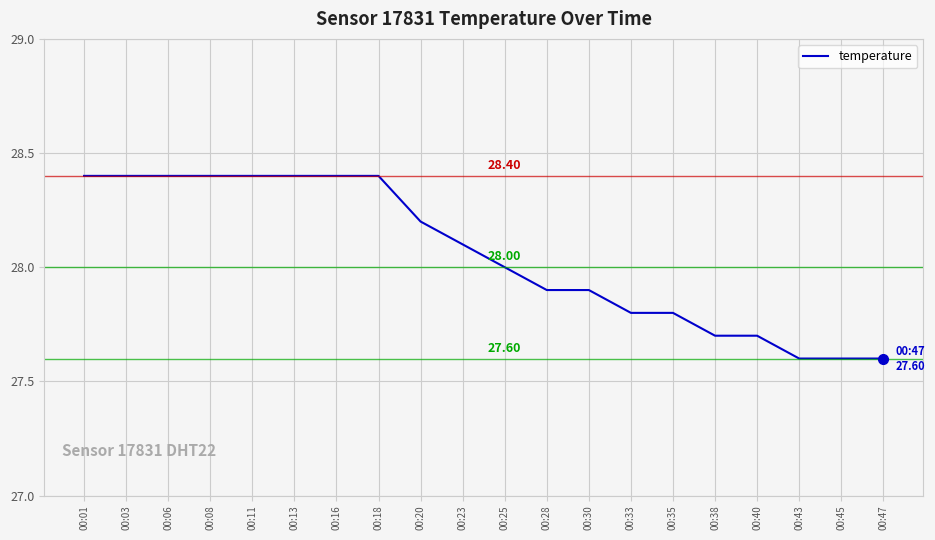

How many values are between 27 and 28?

10